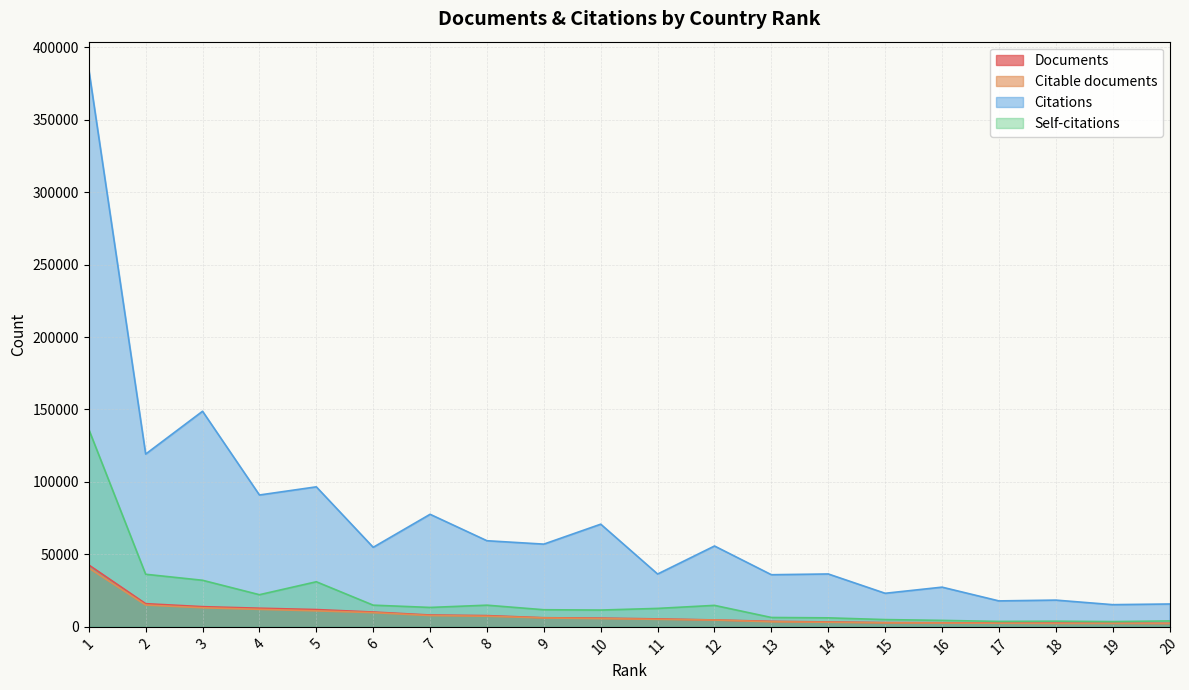

What is the difference between the second highest and minimum values in the Citable documents series?

12736